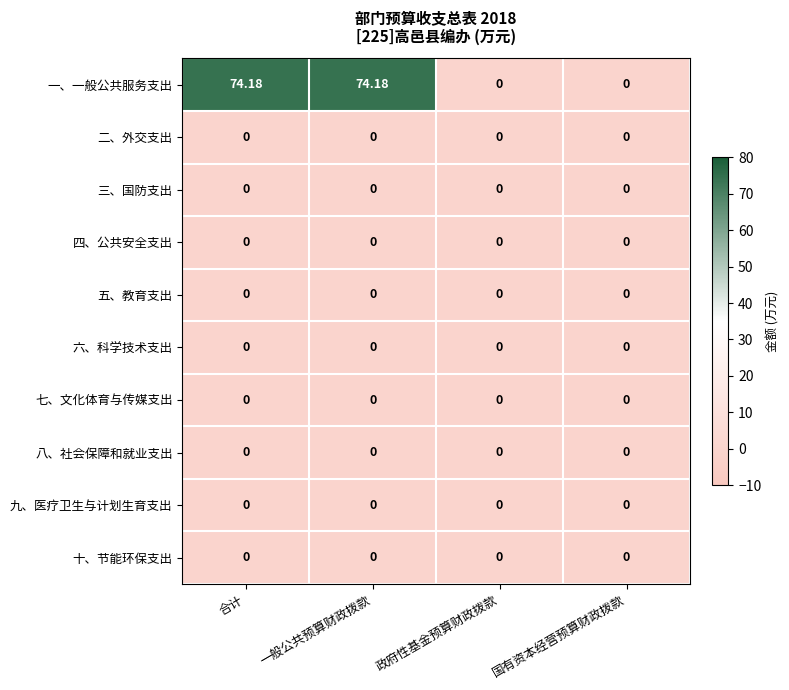

Between 合计 and 政府性基金预算财政拨款, which series saw the biggest shift?

一、一般公共服务支出